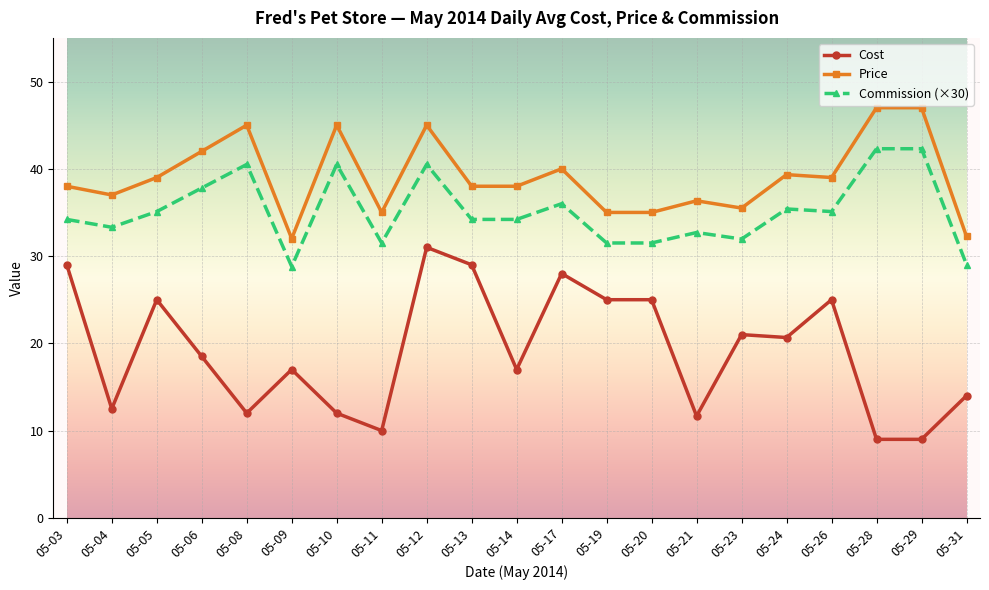

What is the sum of the Cost values at 05-04 and 05-19?

37.5